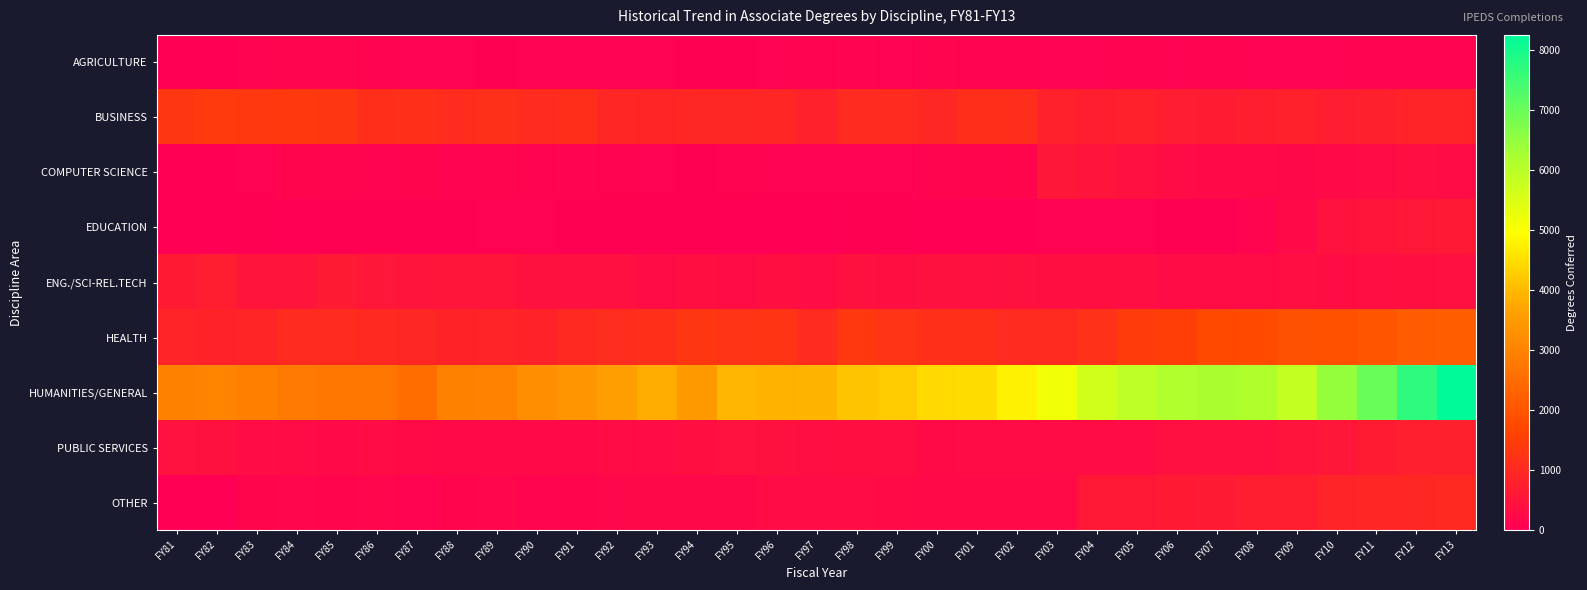

What is the greatest value displayed?

8246